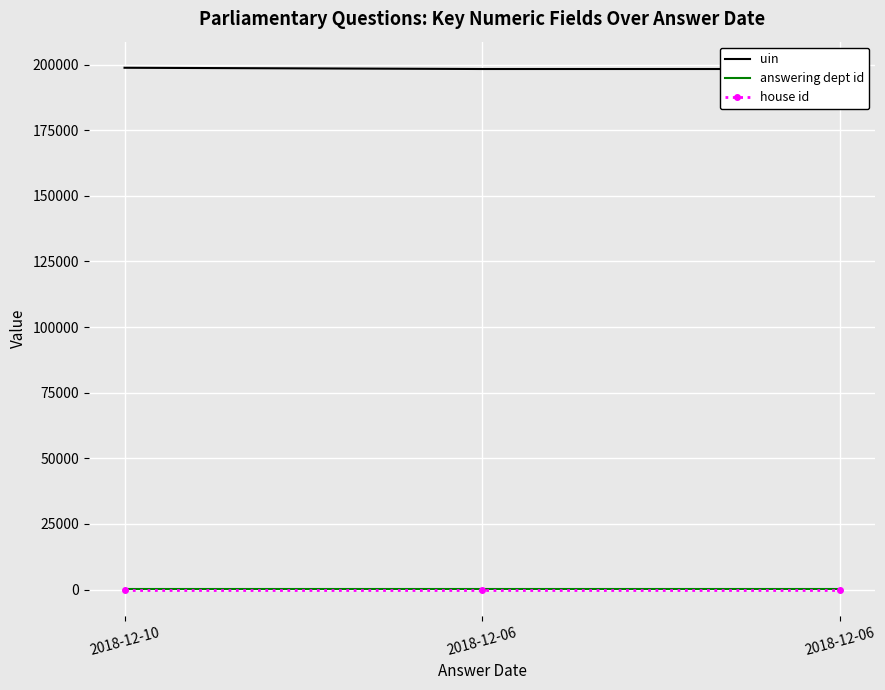

List the series in order of their peak value, highest first.

uin, answering dept id, house id